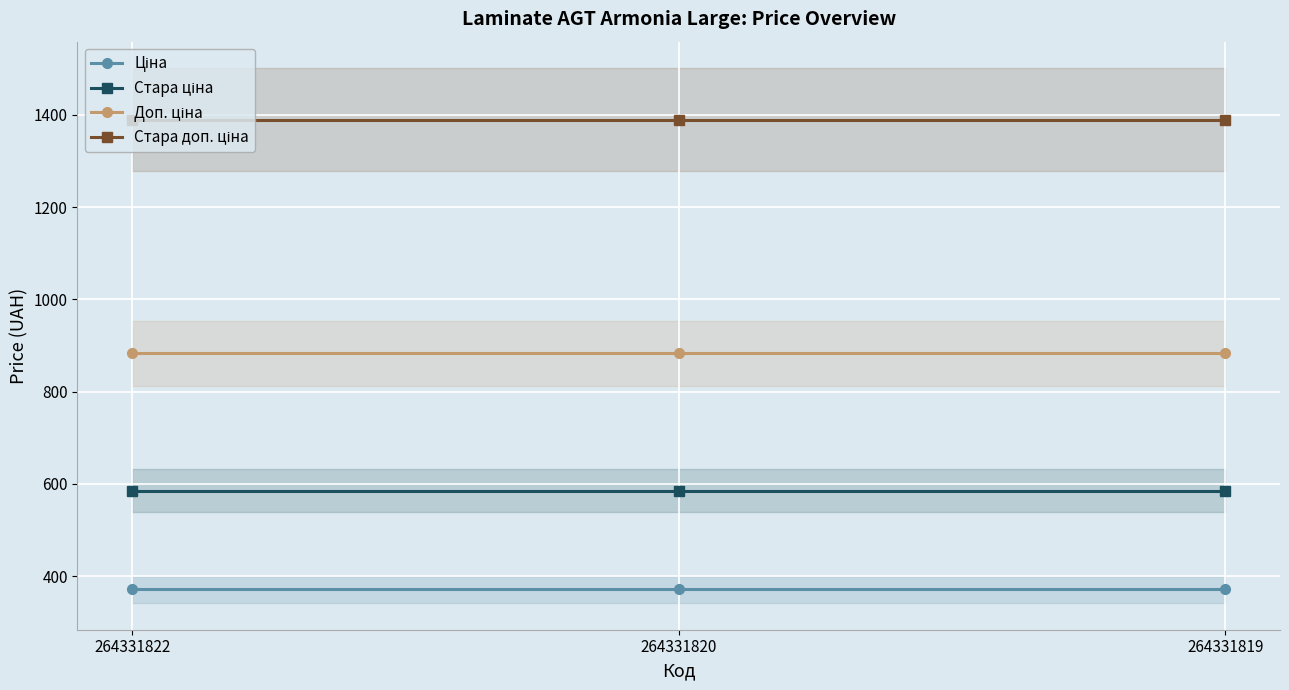

Does the chart display data point markers on the line(s)?

Yes